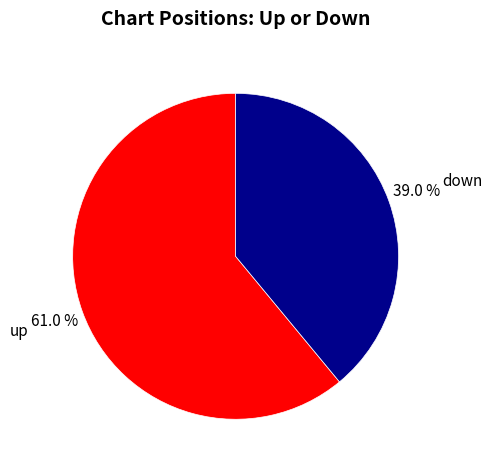

What percentage is the up slice, to the nearest percent?

61%